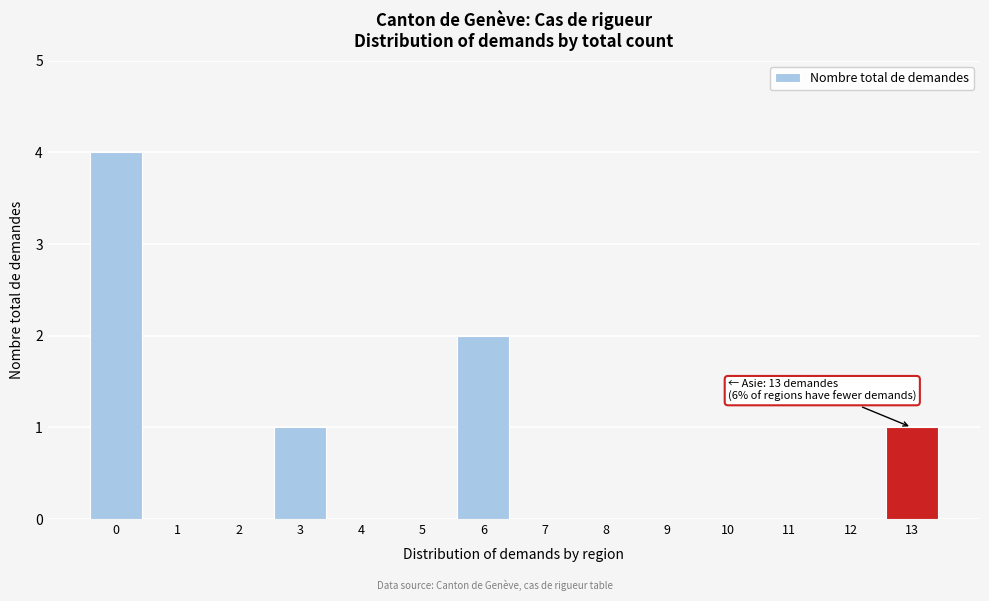

Reading left to right, what are all the values shown in this chart?

0=4	1=0	2=0	3=1	4=0	5=0	6=2	7=0	8=0	9=0	10=0	11=0	12=0	13=1